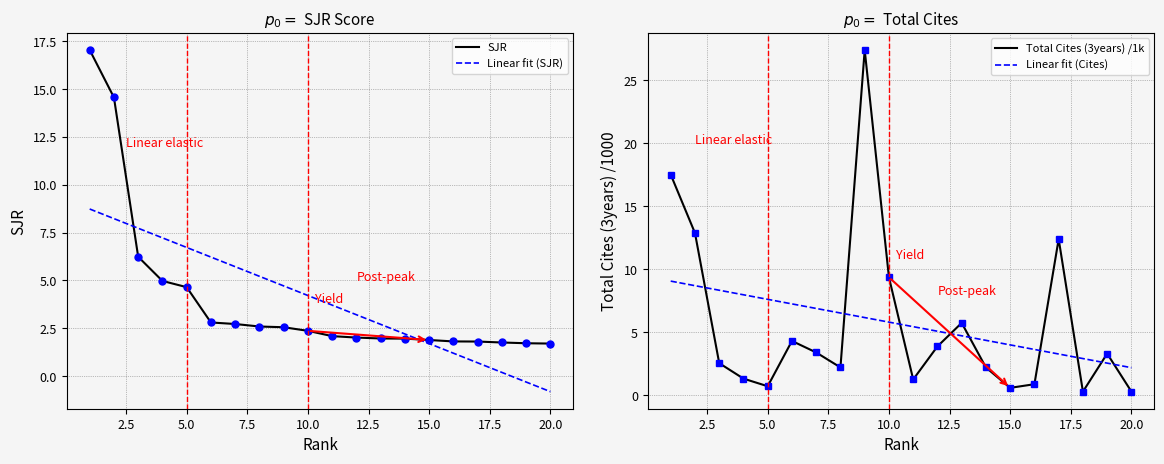

What is the difference between the maximum and minimum values in the Linear fit (SJR) series?

9.5